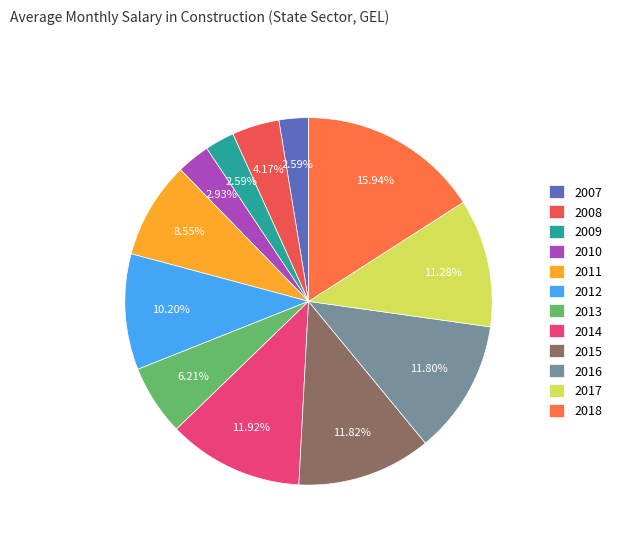

Combined, what portion of the pie is 2009 and 2012?

12.8%